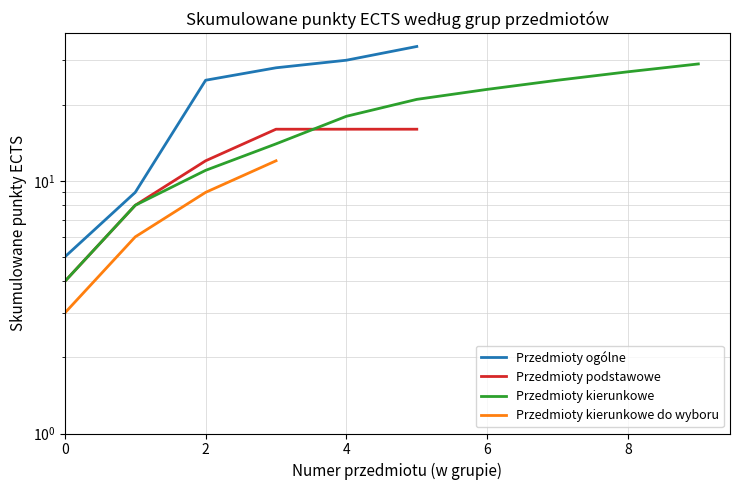

Which series ends up on top after the final intersection of Przedmioty kierunkowe and Przedmioty podstawowe?

Przedmioty kierunkowe